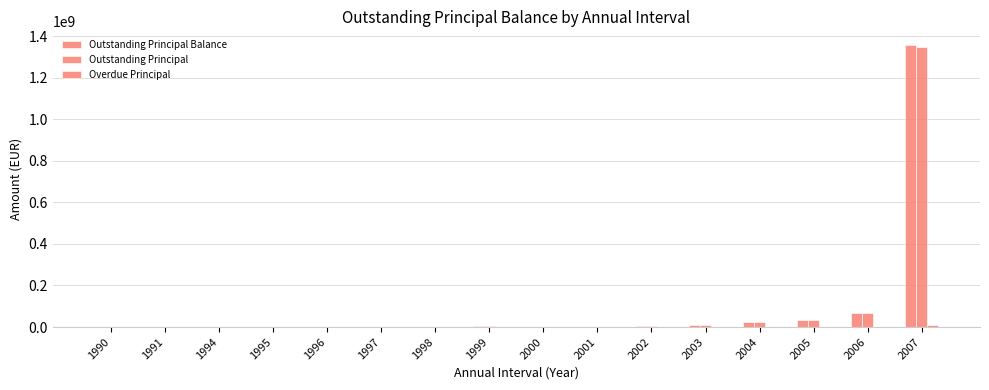

What is the average value of the Outstanding Principal series?

93569431.8